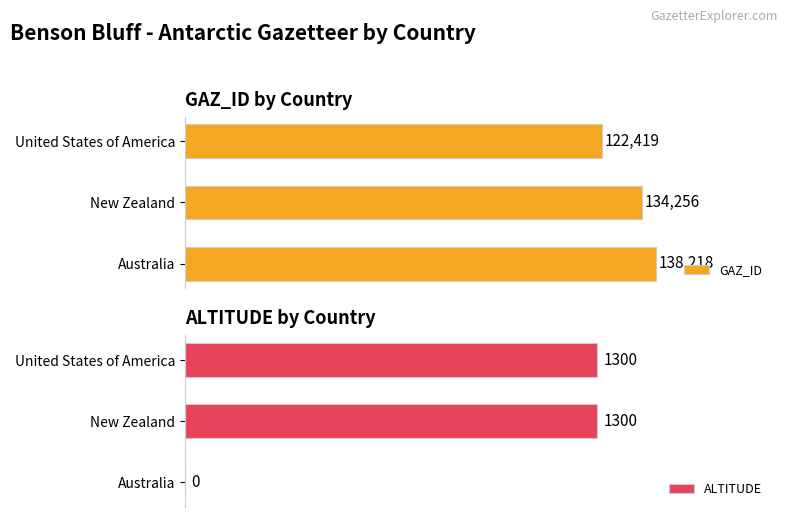

How many values in the GAZ_ID series are below 134256?

1